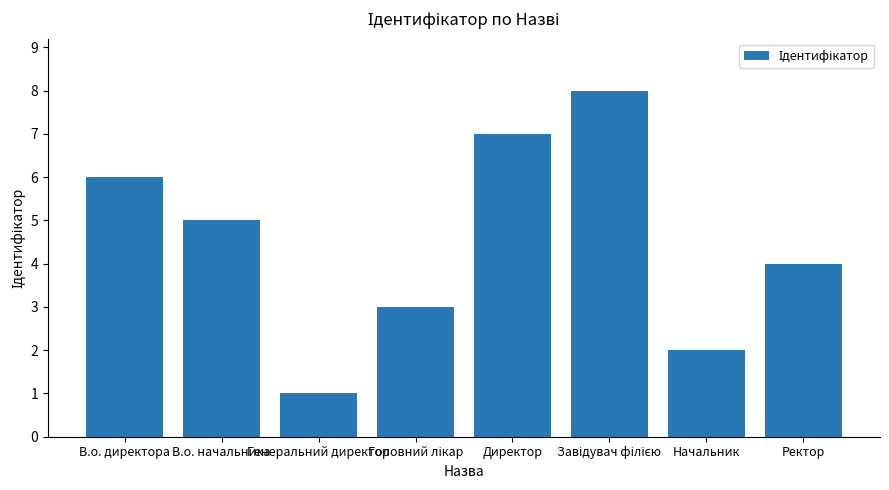

The value at Ректор is 4. True or false?

True